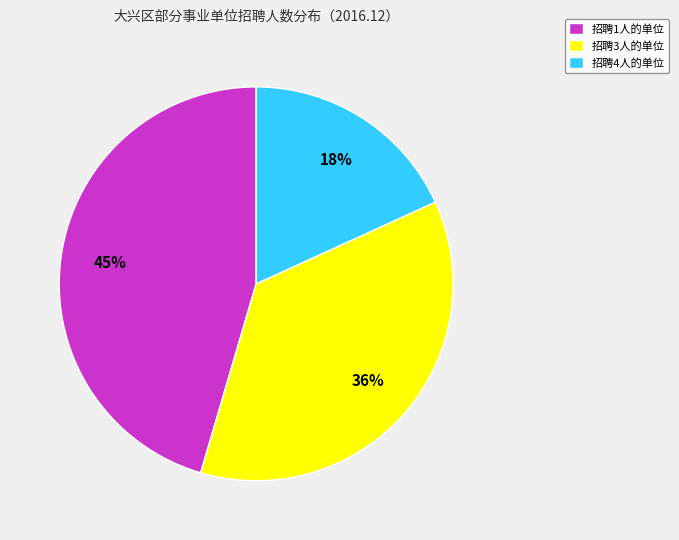

Which has a higher value, 招聘4人的单位 or 招聘1人的单位?

招聘1人的单位